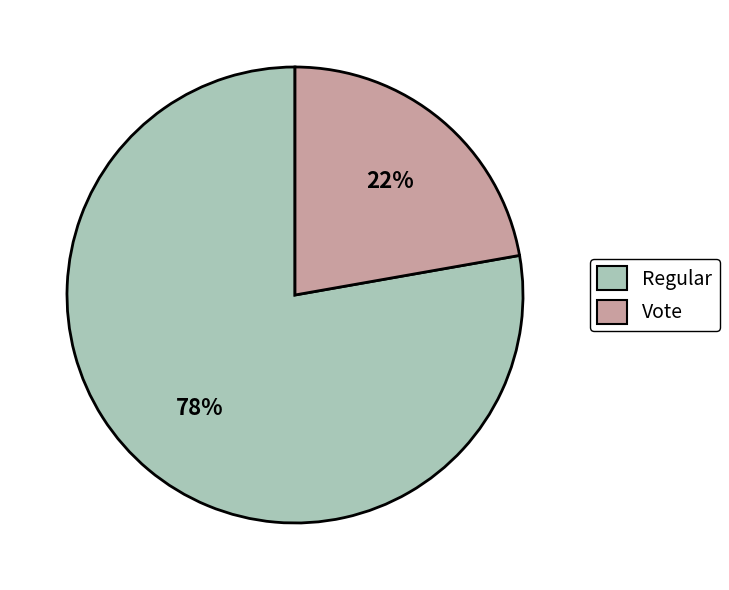

Which slice is the largest?

Regular